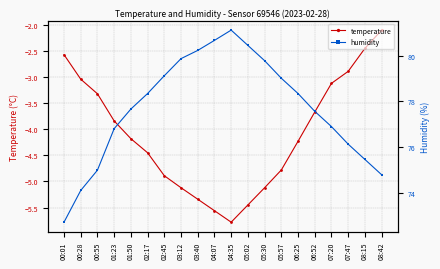

What is the sum of all temperature values?

-81.9